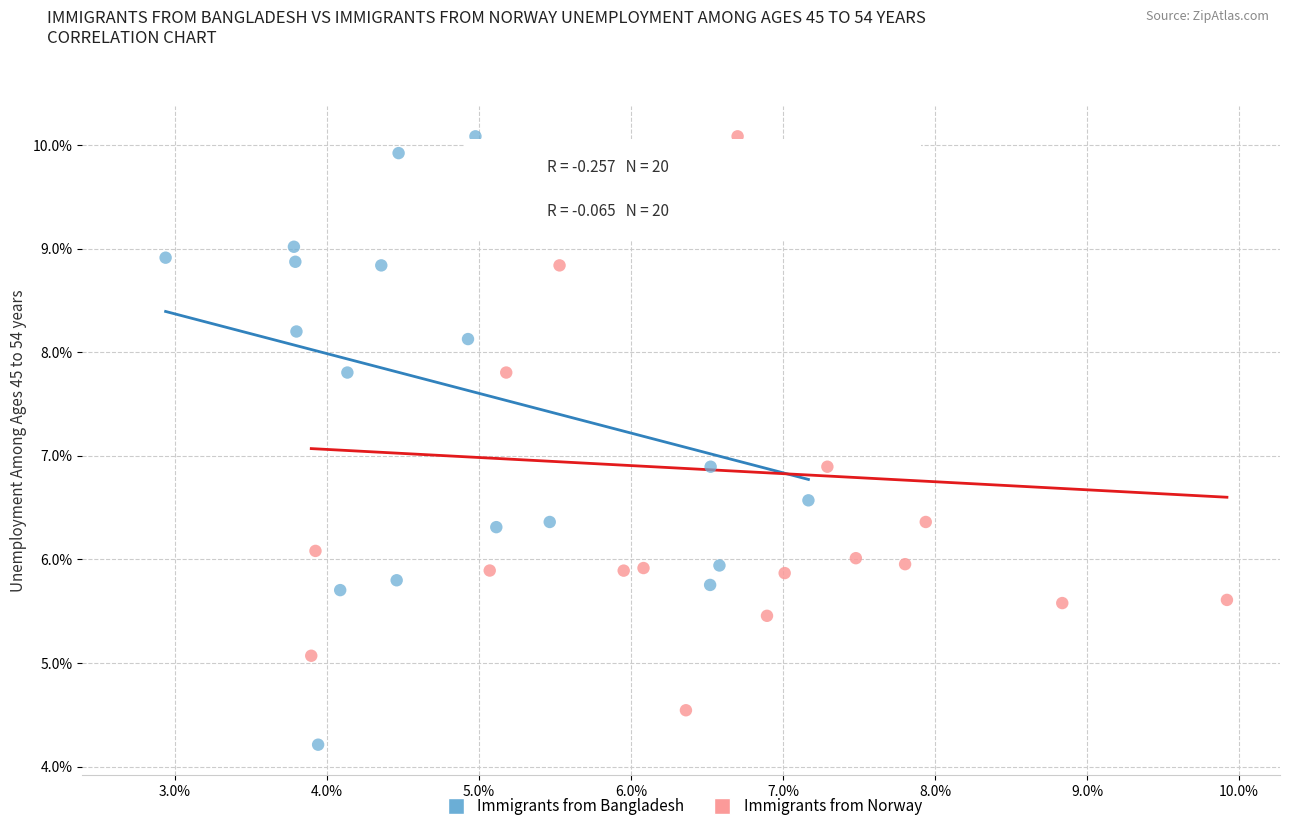

What are all the series names shown in the legend?

Immigrants from Bangladesh, Immigrants from Norway